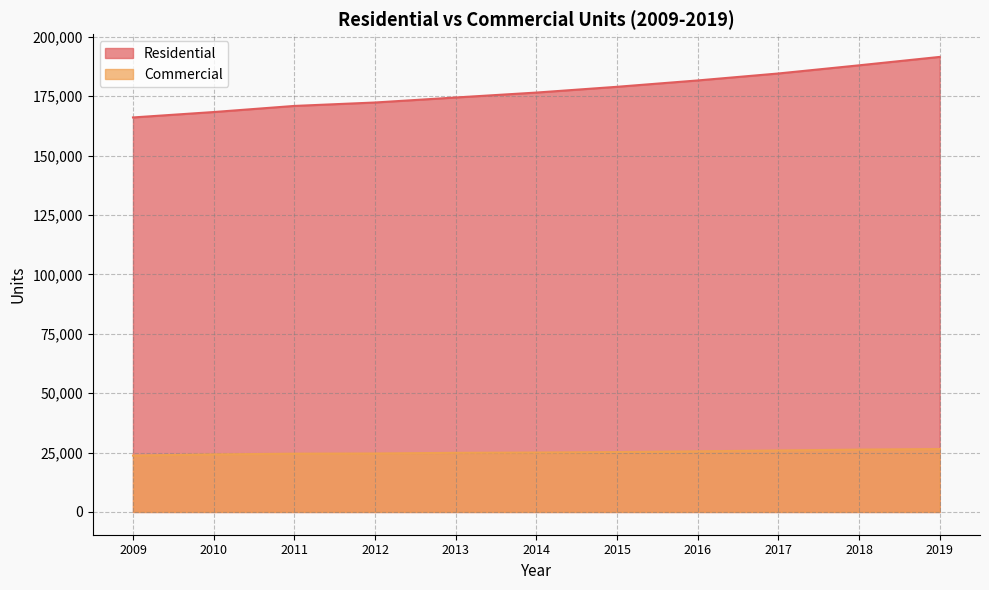

How many data points does each series have?

11